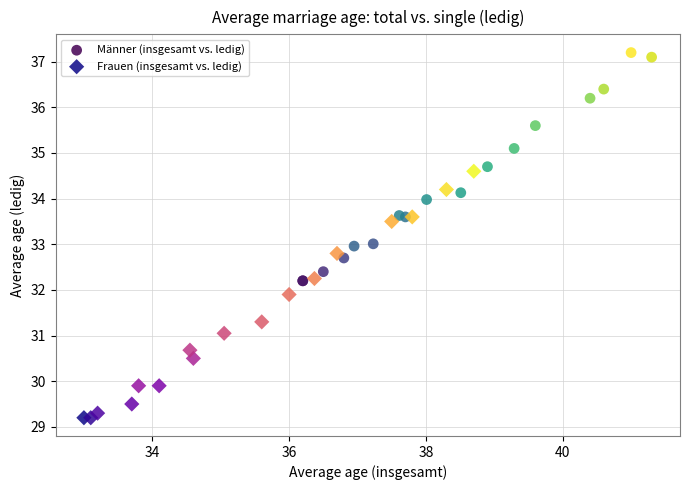

Which series reaches the maximum Y coordinate?

Männer (insgesamt vs. ledig)